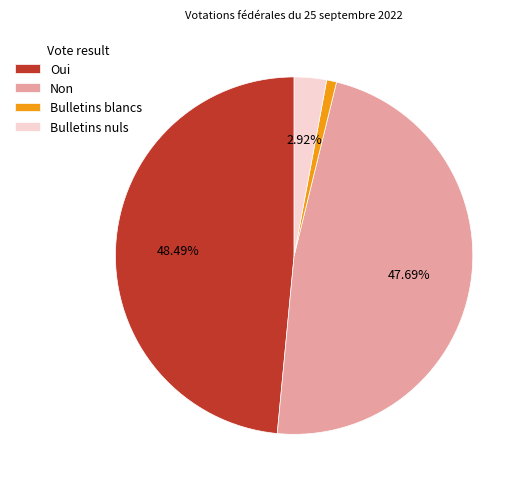

What is the smallest slice in the pie chart?

Bulletins blancs